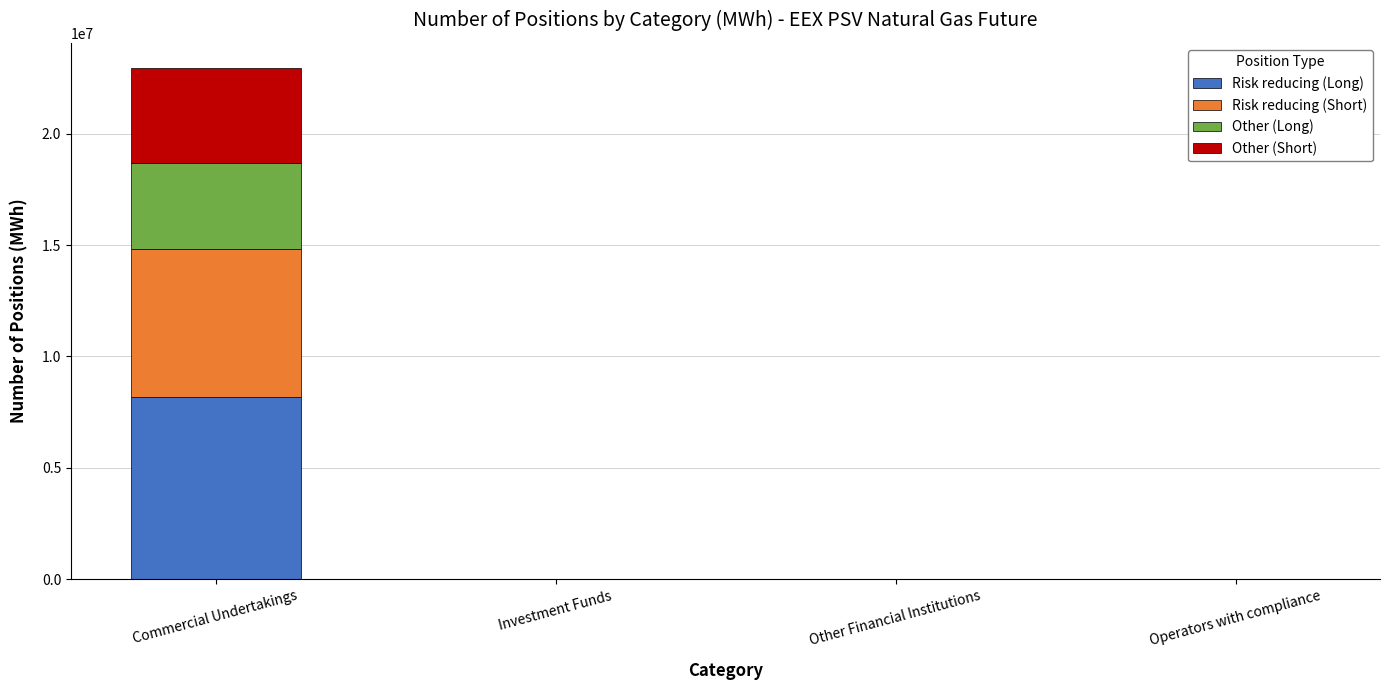

Is it true that Risk reducing (Long) equals 0 at Operators with compliance?

True